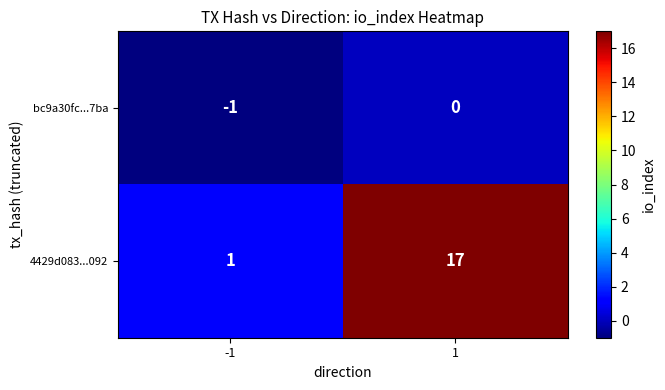

True or false: 4429d083...092 has a value of 1 at -1.

True